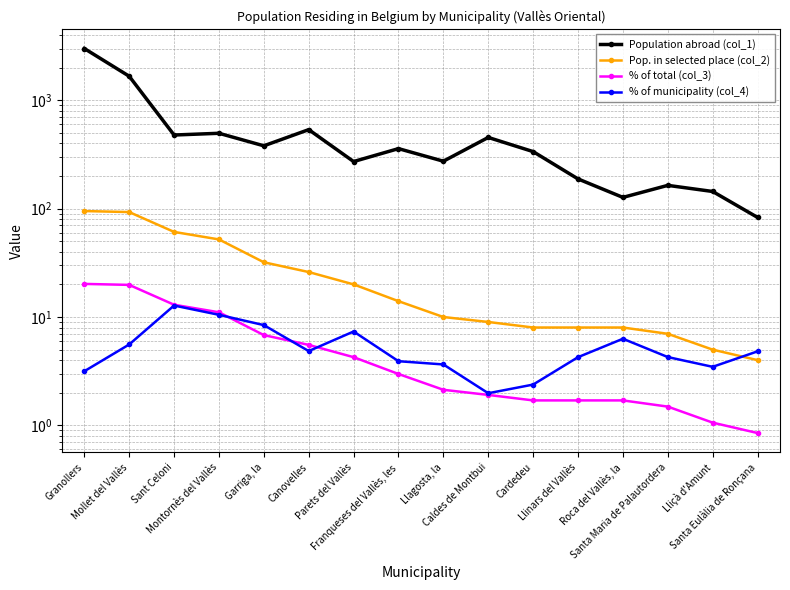

List the series in order of their peak value, lowest first.

% of municipality (col_4), % of total (col_3), Pop. in selected place (col_2), Population abroad (col_1)